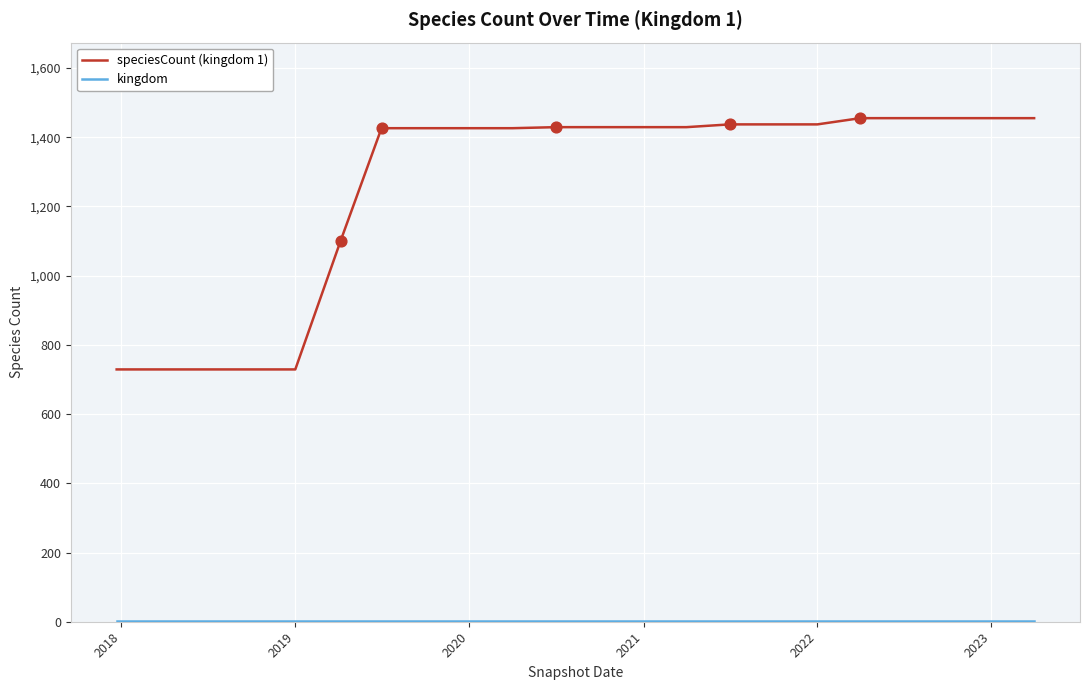

Does the chart have visible grid lines?

Yes